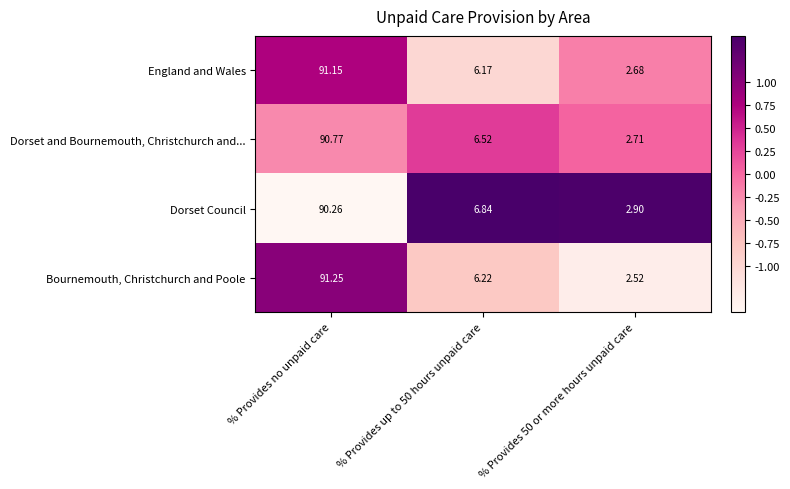

Rank the series at % Provides no unpaid care from highest to lowest value.

Bournemouth, Christchurch and Poole, England and Wales, Dorset and Bournemouth, Christchurch and..., Dorset Council